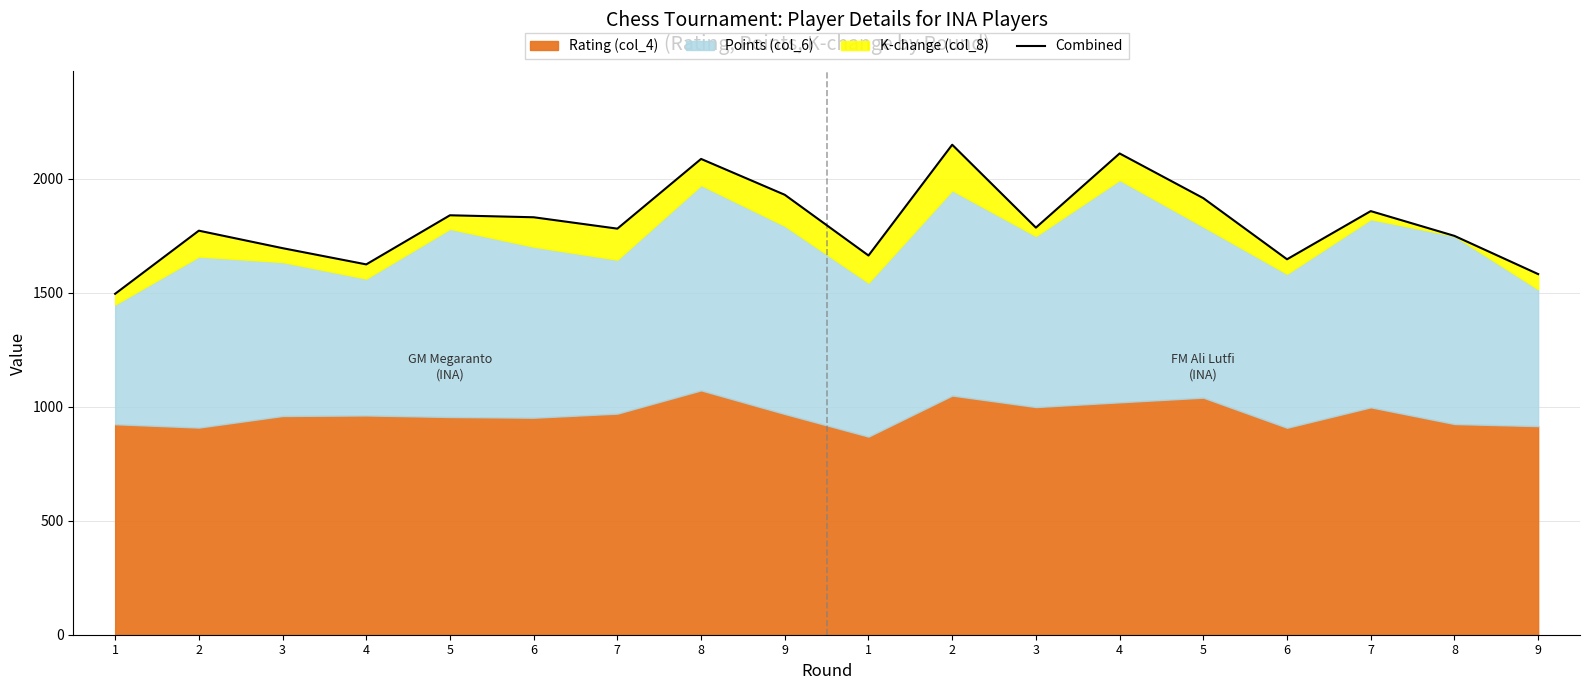

What is the ratio of the value at 6 to the value at 3?

0.9